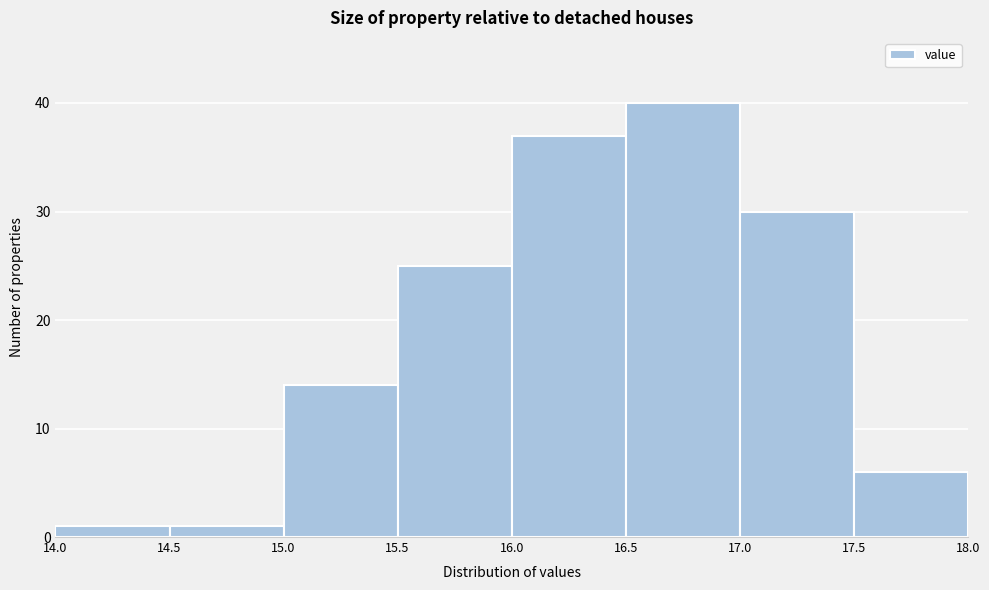

Reading left to right, list every bar in this chart as the range it spans on the x-axis followed by its height. The values are not printed on the chart, so give them approximately, as read against the axis.

14.0 to 14.5: 1
14.5 to 15.0: 1
15.0 to 15.5: 14
15.5 to 16.0: 25
16.0 to 16.5: 37
16.5 to 17.0: 40
17.0 to 17.5: 30
17.5 to 18.0: 6